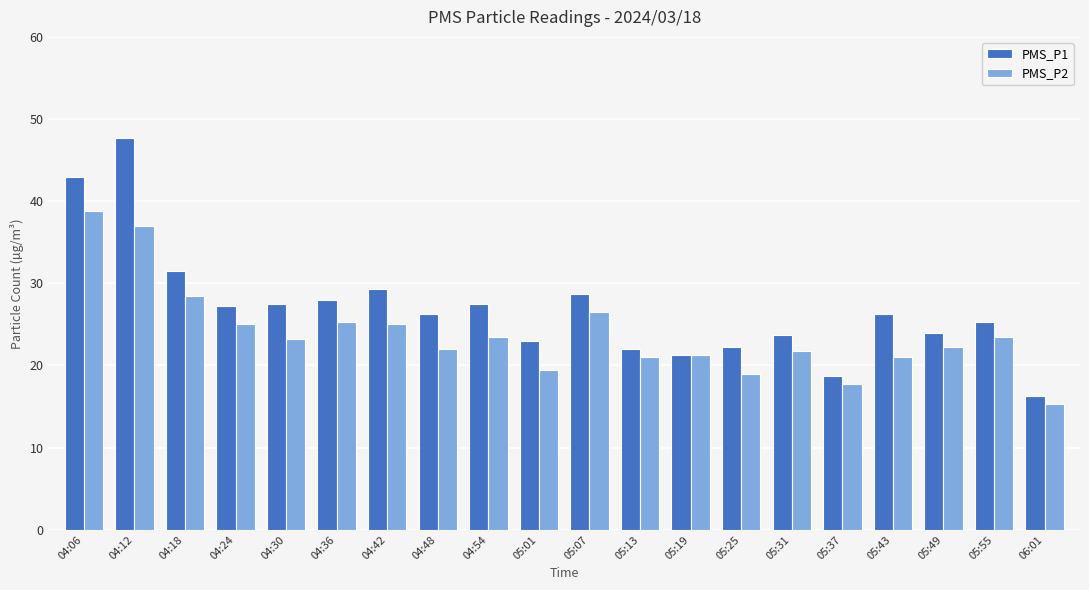

What position from the left is 04:54?

9